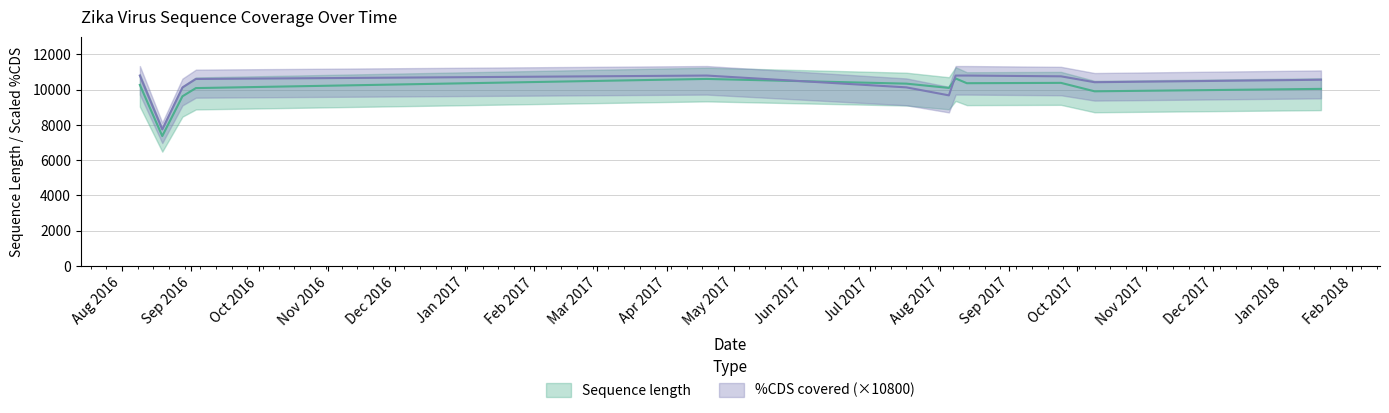

What is the minimum value for %CDS covered?

7743.6